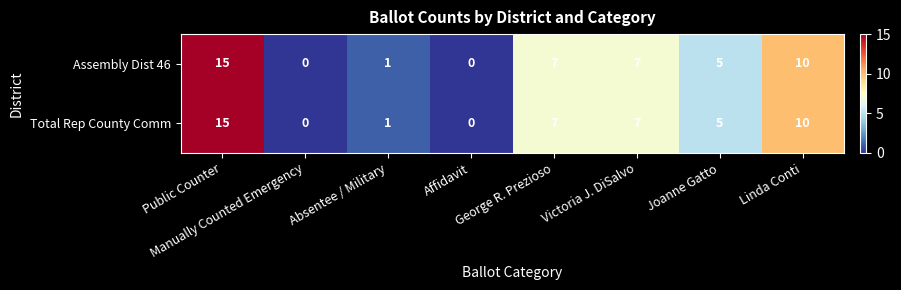

What is the average value of the Total Rep County Comm series?

6